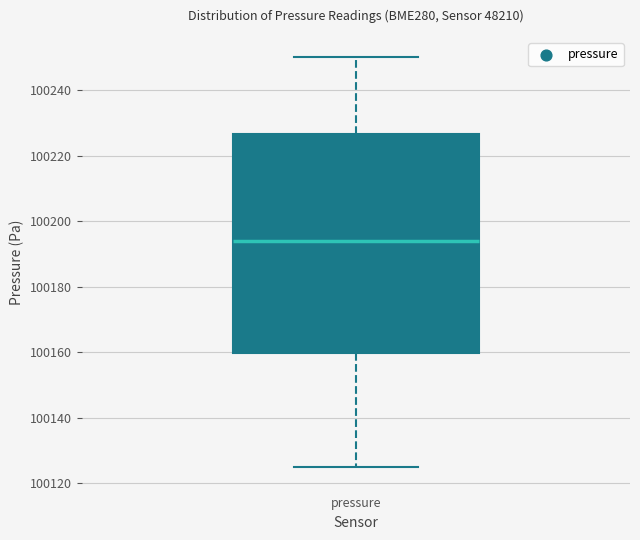

Transcribe this box plot: give where the median line is, the range the box spans, and where the two whiskers end, as read against the y-axis. The values are not printed on the chart, so give them approximately, as read against the axis.

median 100194, box 100160 to 100226, whiskers 100124 to 100250